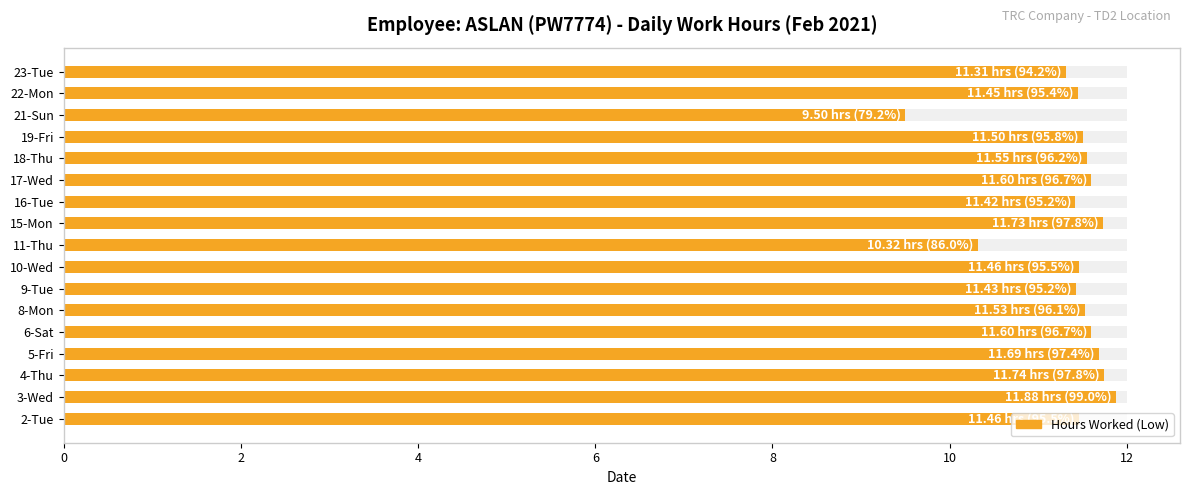

Reading left to right, what are all the values shown in this chart?

11.5	11.9	11.7	11.7	11.6	11.5	11.4	11.5	10.3	11.7	11.4	11.6	11.6	11.5	9.5	11.4	11.3